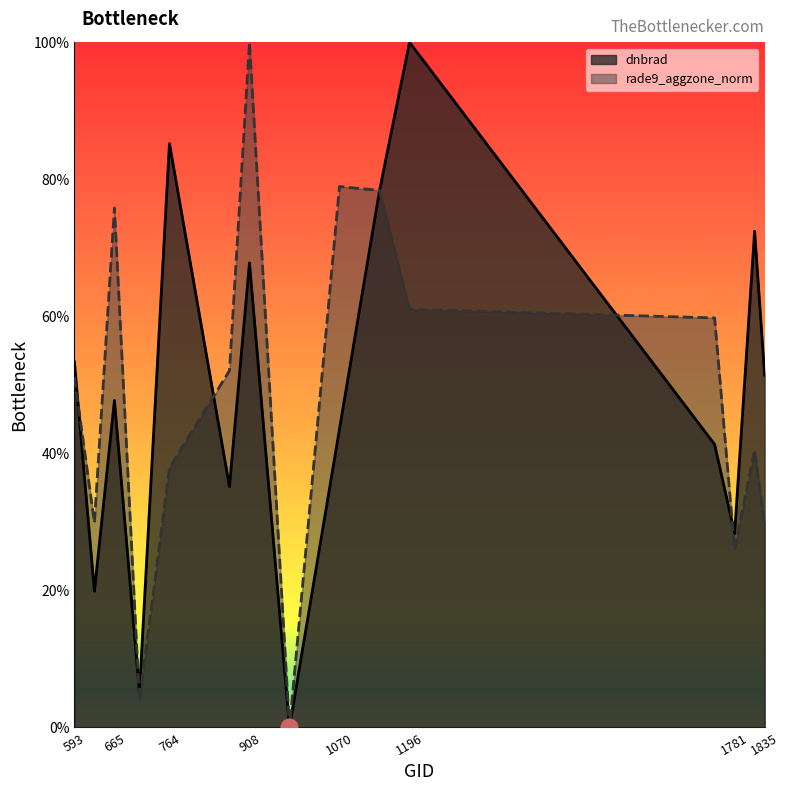

Does the chart display data point markers on the line(s)?

No